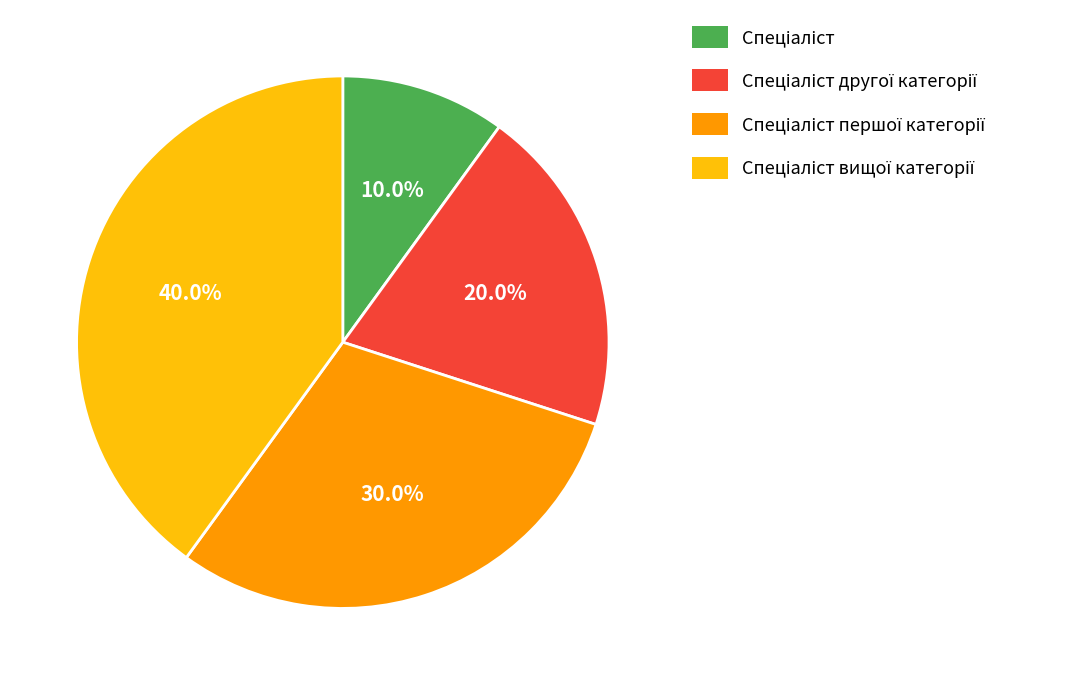

Is there any slice that represents more than half of the pie?

No